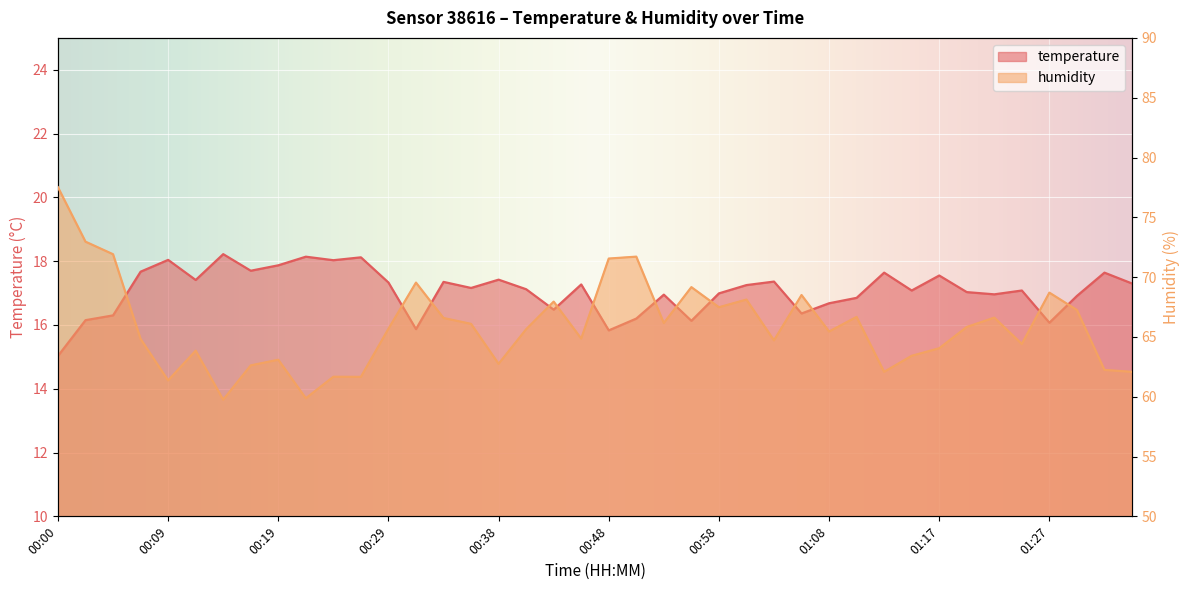

True or false: temperature and humidity intersect in this chart.

False